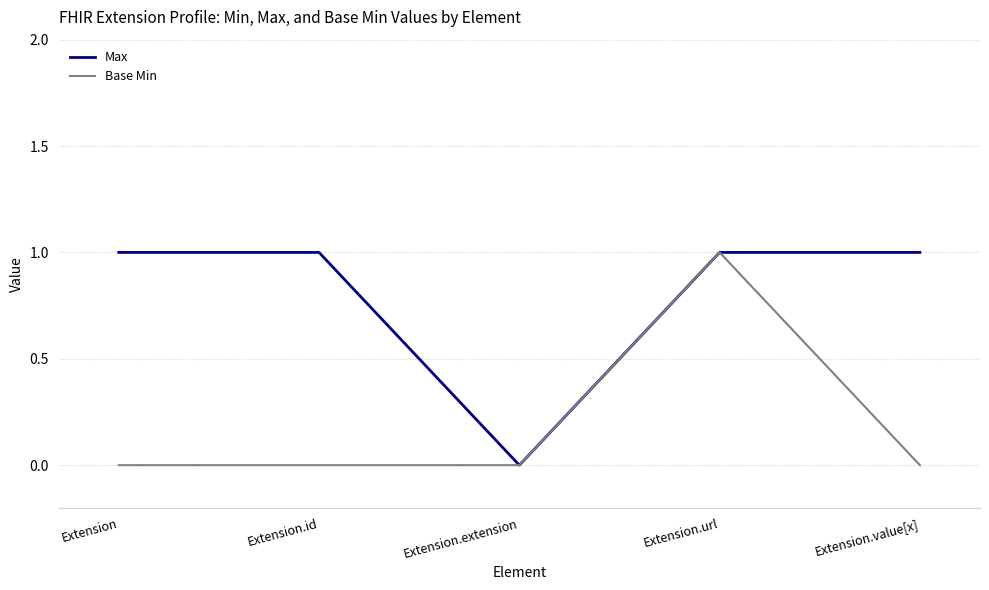

Is this an area chart (filled region under the line)?

No